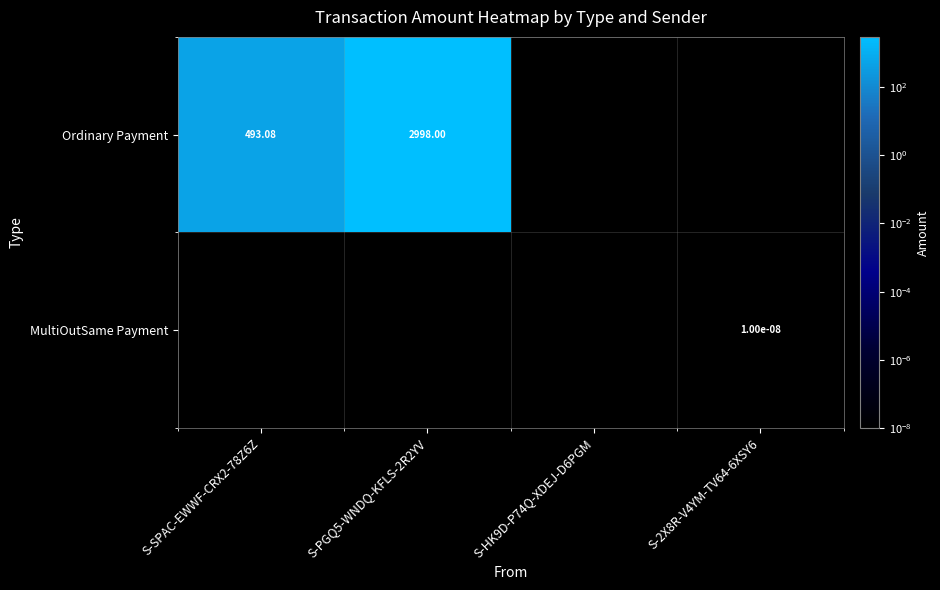

True or false: MultiOutSame Payment has a value of 0.0 at S-2X8R-V4YM-TV64-6XSY6.

True